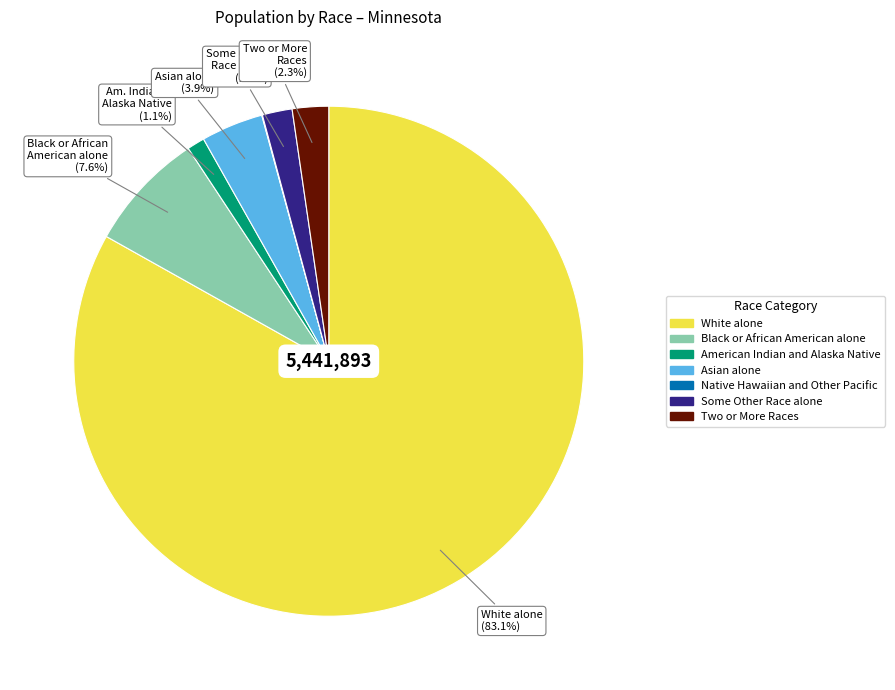

What percentage do American Indian and Alaska Native and Black or African American alone together represent?

8.7%